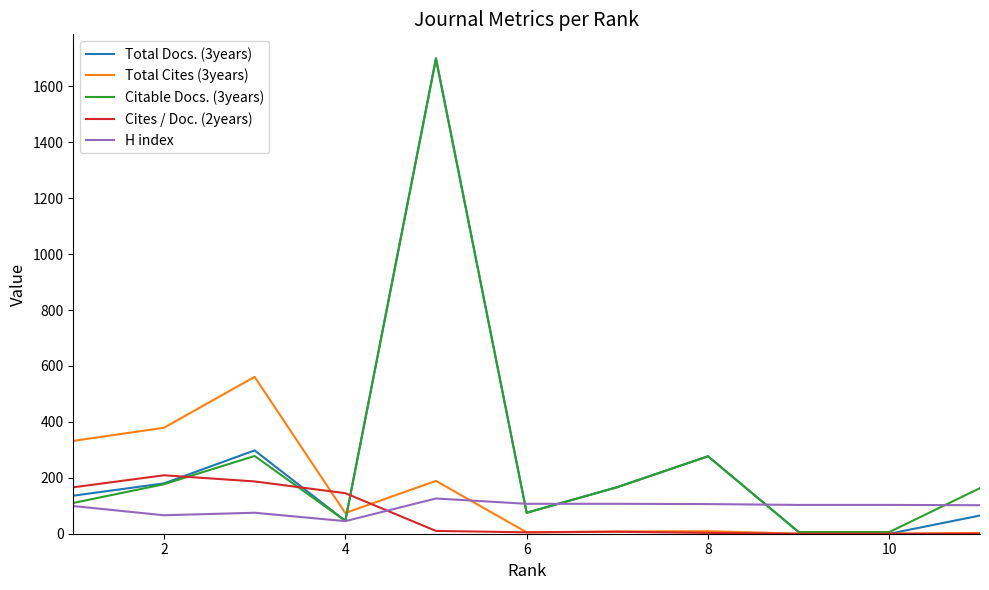

Which series has the largest range (max minus min)?

Total Docs. (3years)